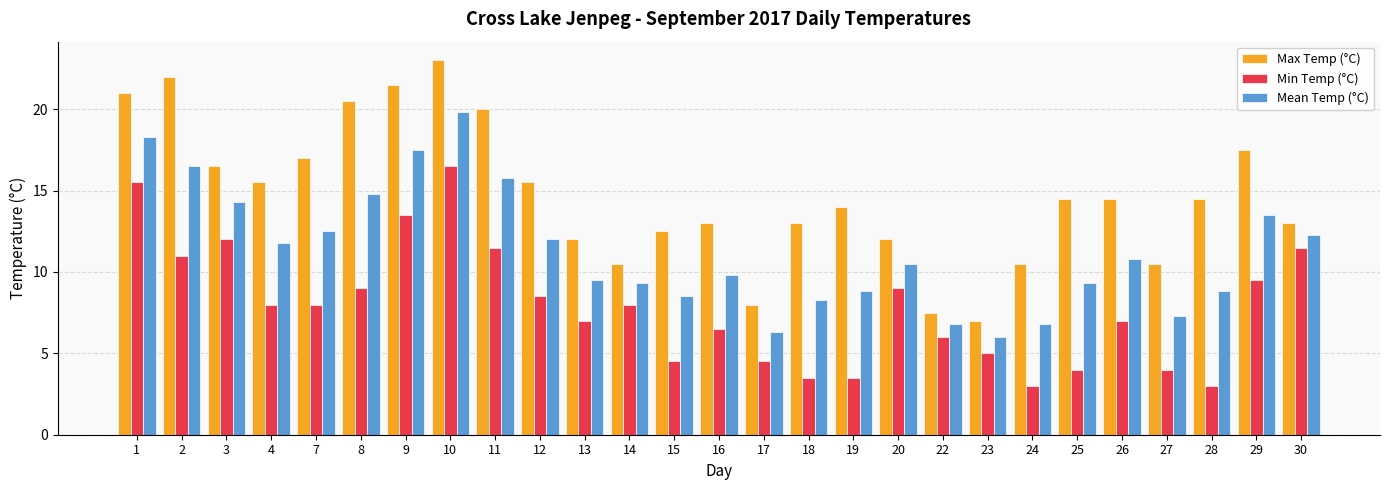

At which label does Max Temp (°C) reach its minimum?

23